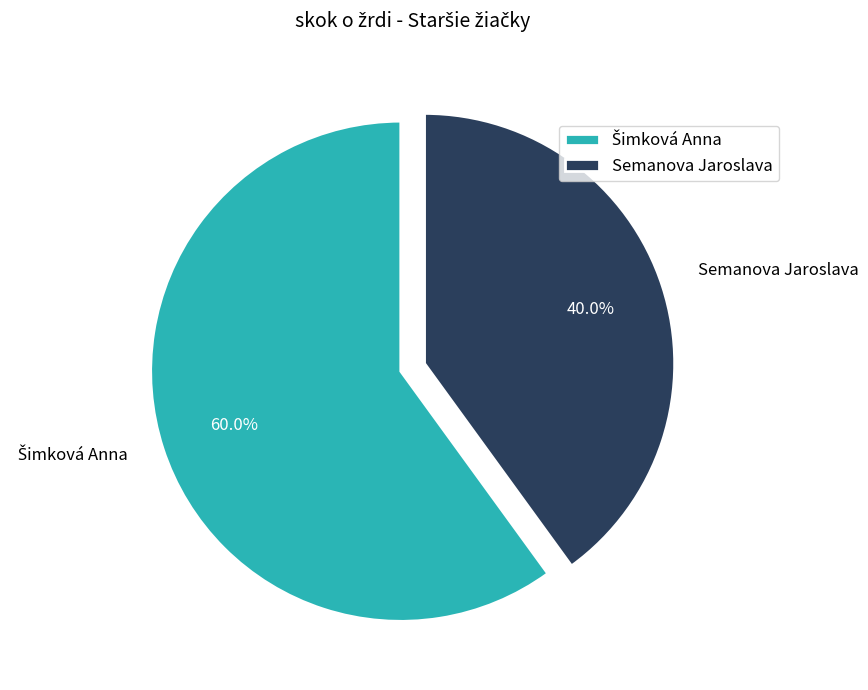

What percentage is NOT represented by Semanova Jaroslava?

60.0%